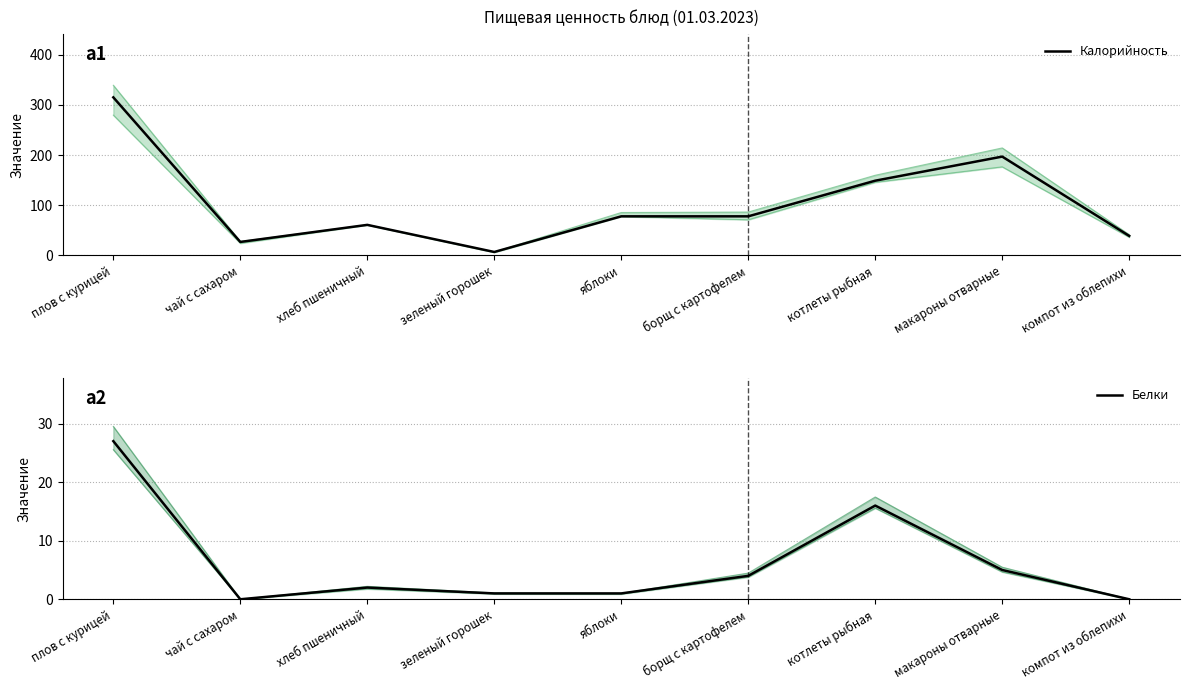

Which series has the largest total across all categories?

Калорийность